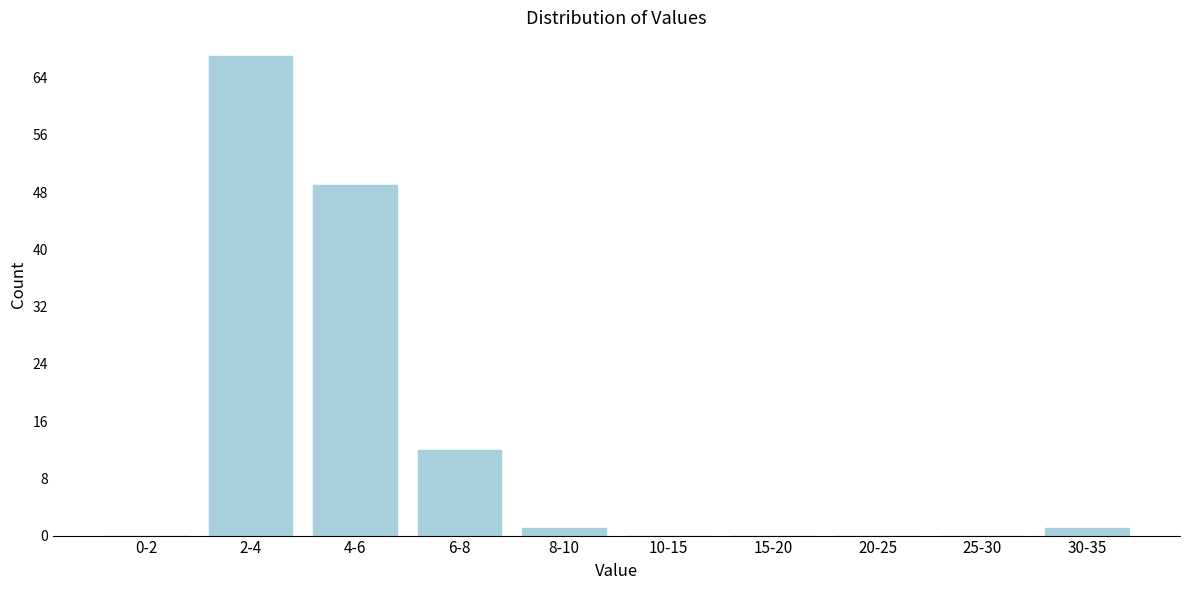

Reading left to right, extract all data points from this chart.

0-2=0	2-4=67	4-6=49	6-8=12	8-10=1	10-15=0	15-20=0	20-25=0	25-30=0	30-35=1